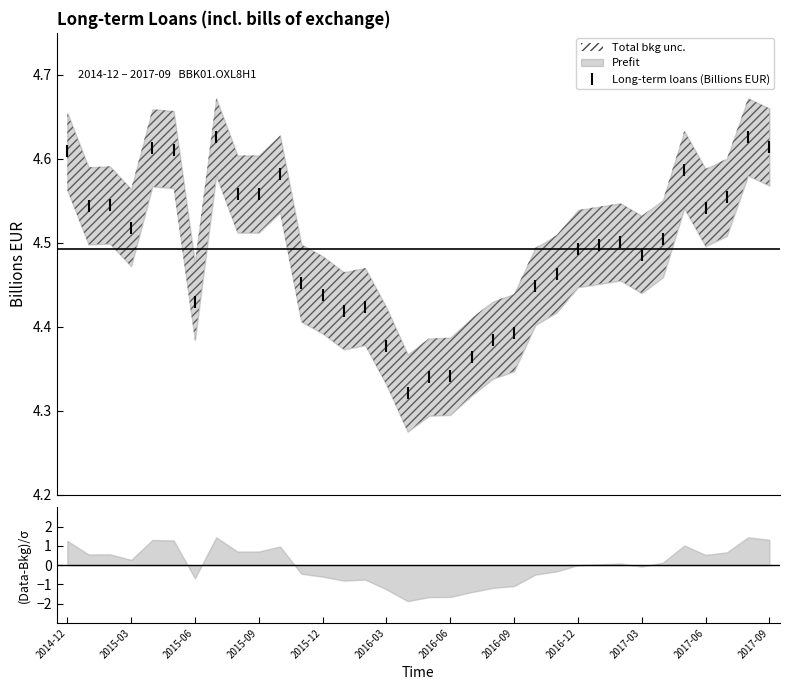

True or false: Long-term loans (Billions EUR) has more than 2 interior local peaks.

True